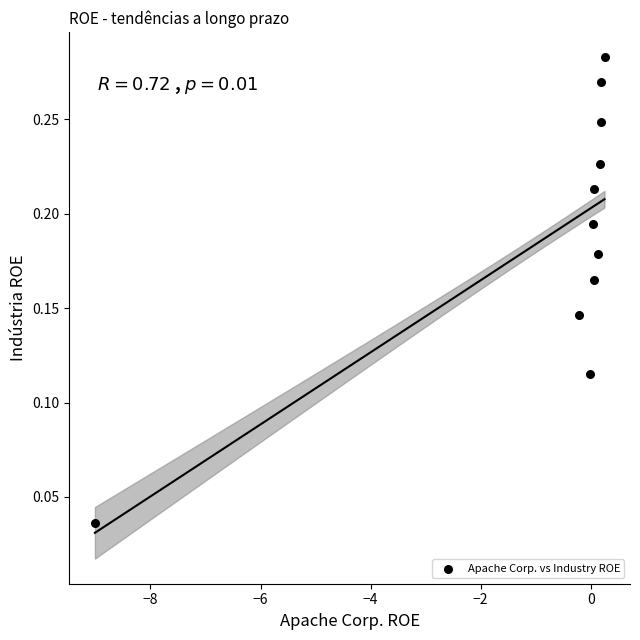

What is the range of X values (max minus min)?

9.3